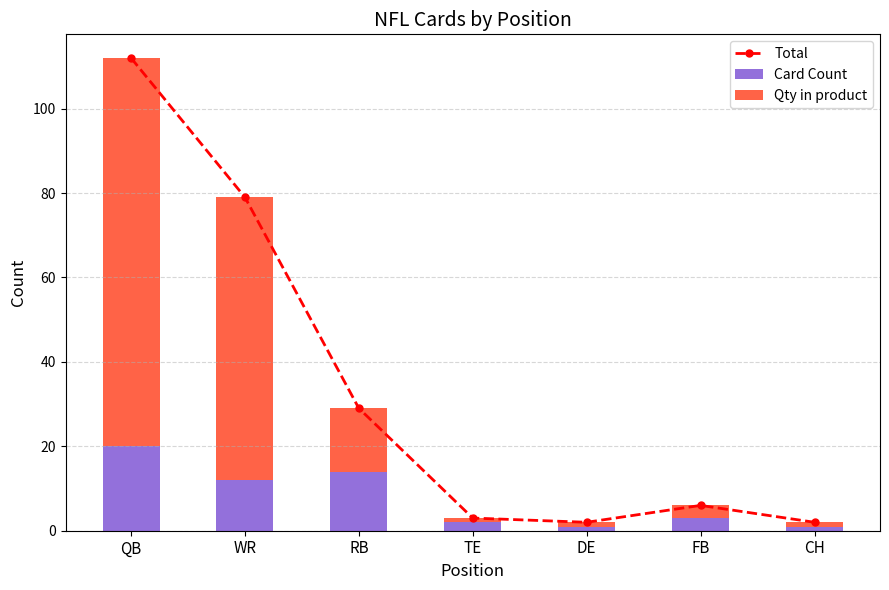

What is the smallest value displayed?

1